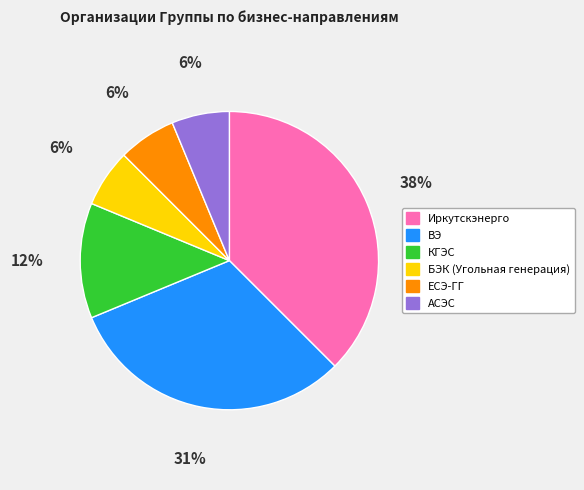

Does КГЭС represent more than half of the total?

No